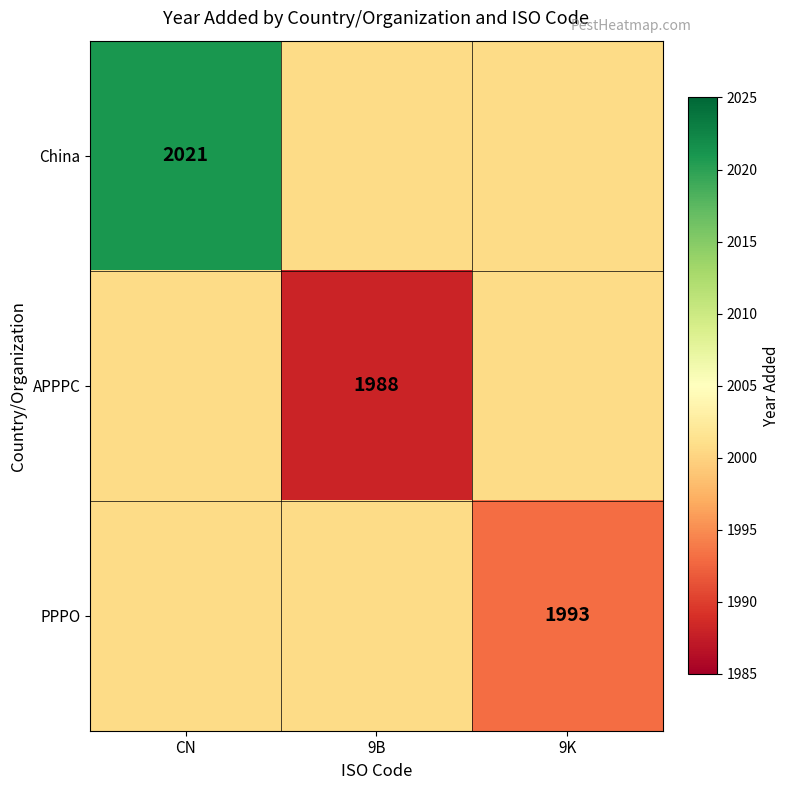

True or false: China has a value of 3488.5 at CN.

False